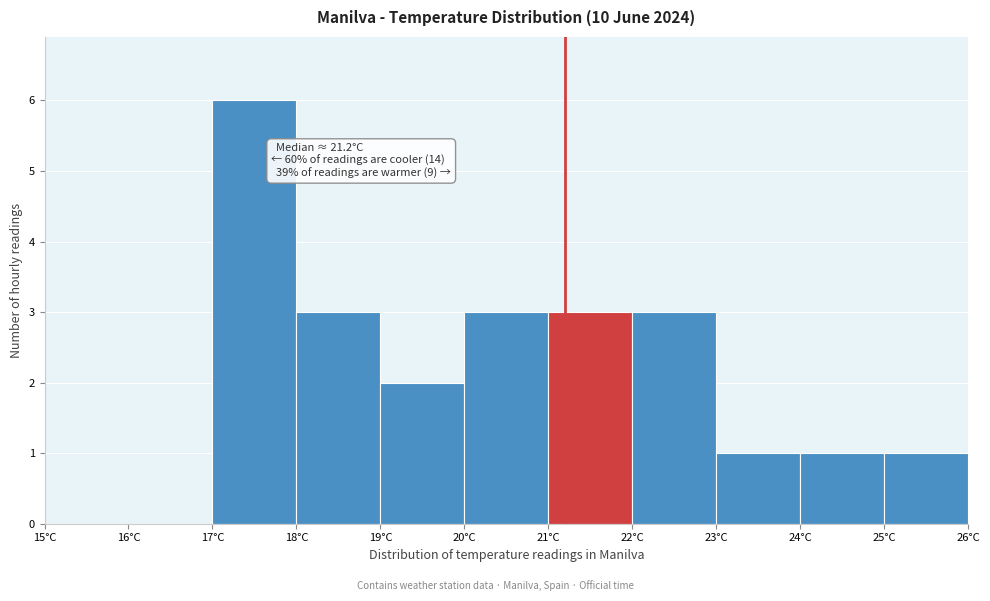

Which range on the x-axis has the tallest bar?

17 to 18